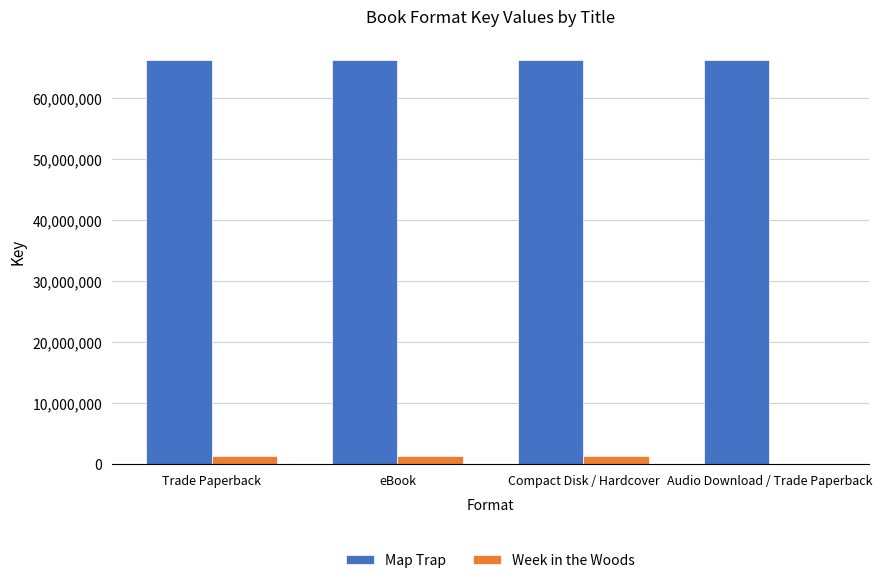

Are the bars grouped side by side (vs. stacked)?

Yes